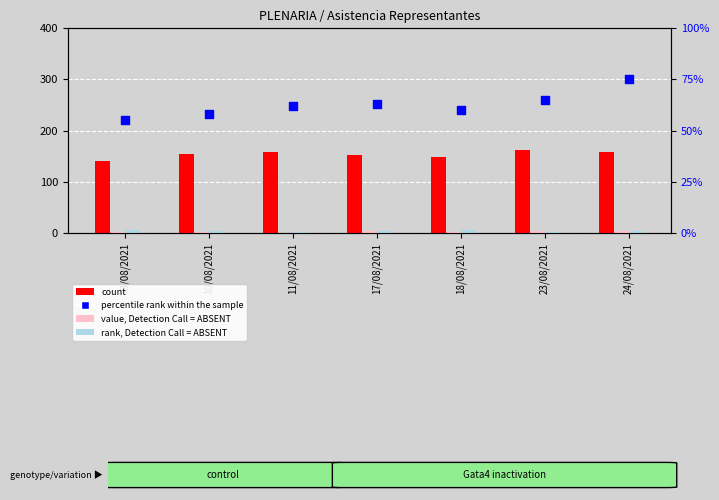

At which category is the sum across all series the highest?

24/08/2021